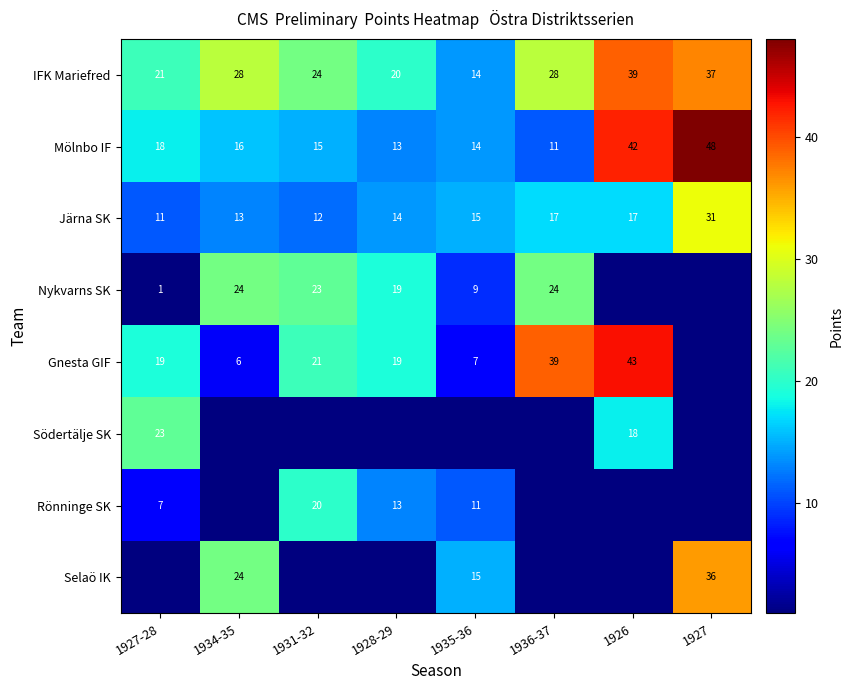

What is the sum of all IFK Mariefred values?

211